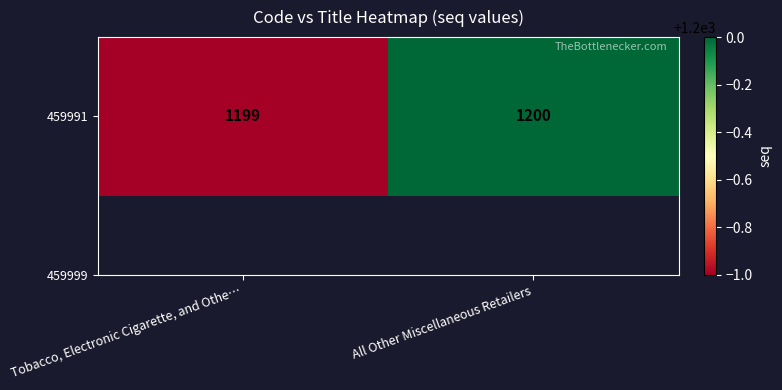

What is the difference between the maximum and minimum values?

1